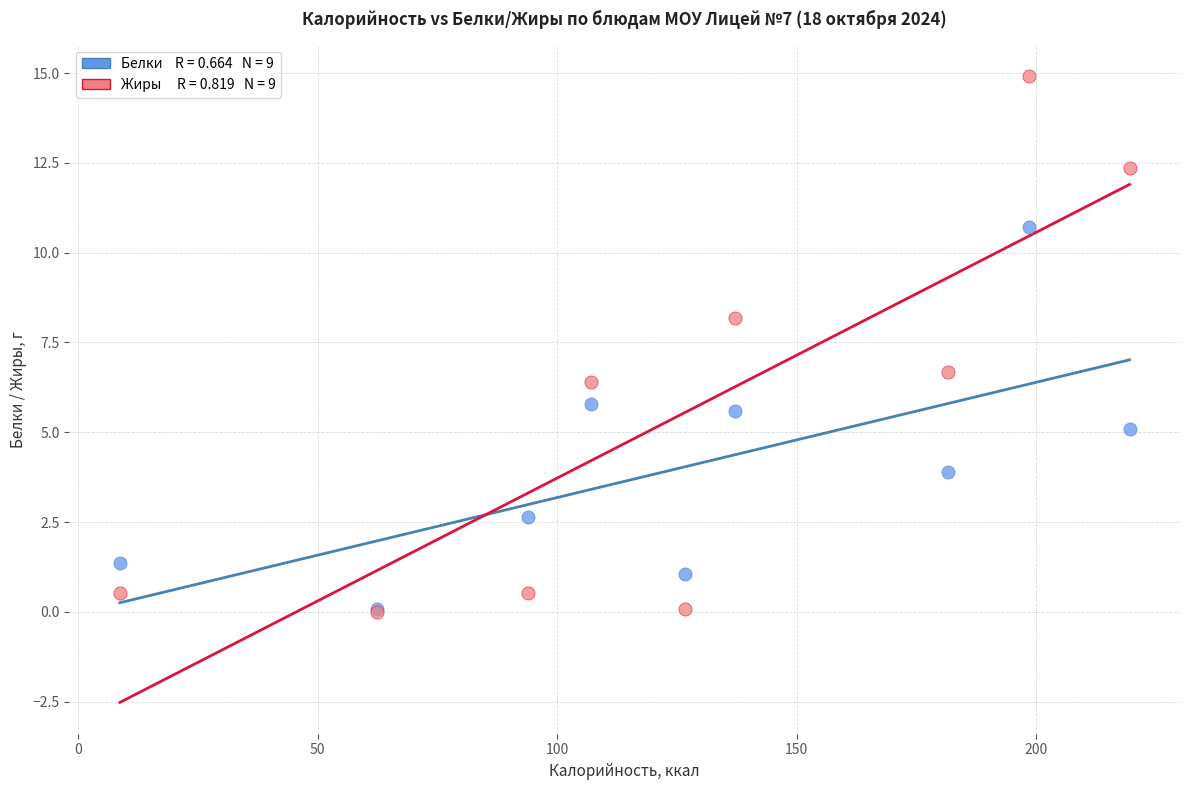

Across all series, what Y value is closest to 7?

6.7